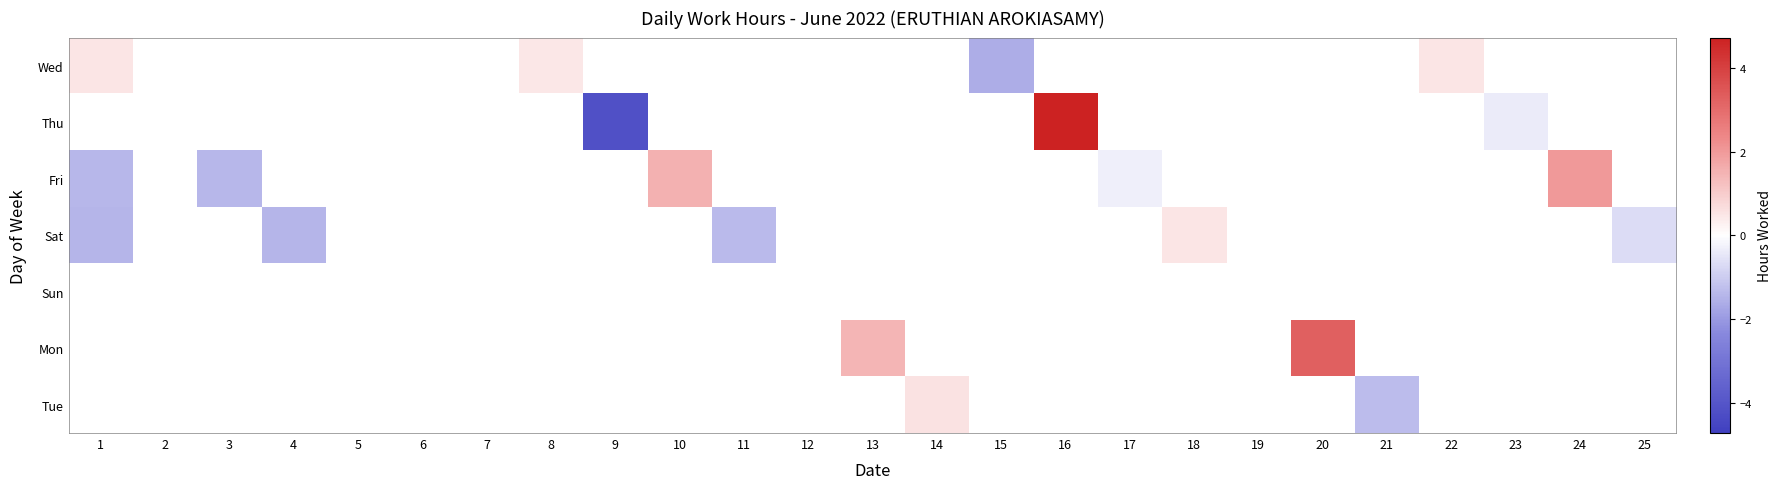

At which label is Sat closest to 0?

18